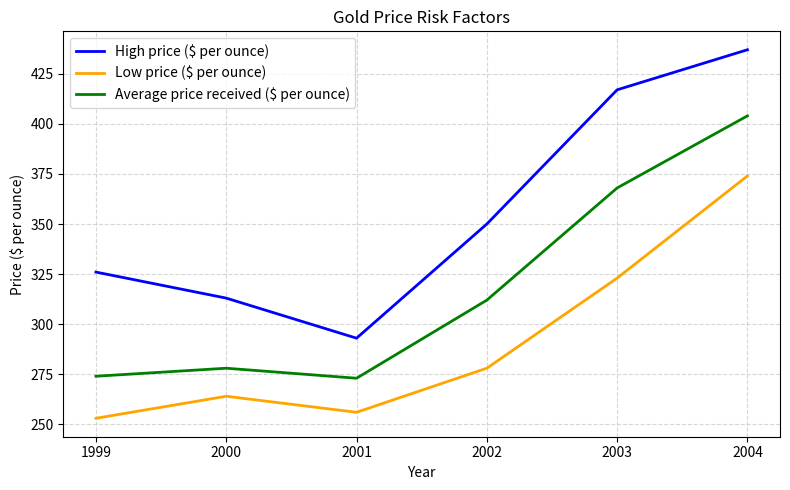

At which label does Average price received ($ per ounce) reach its peak?

2004